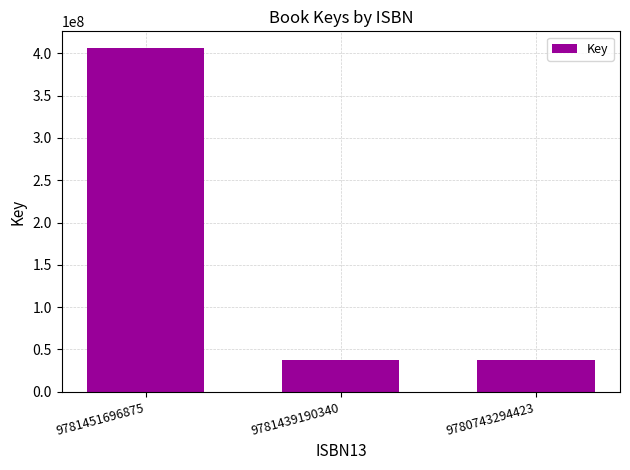

What is the average value?

160076206